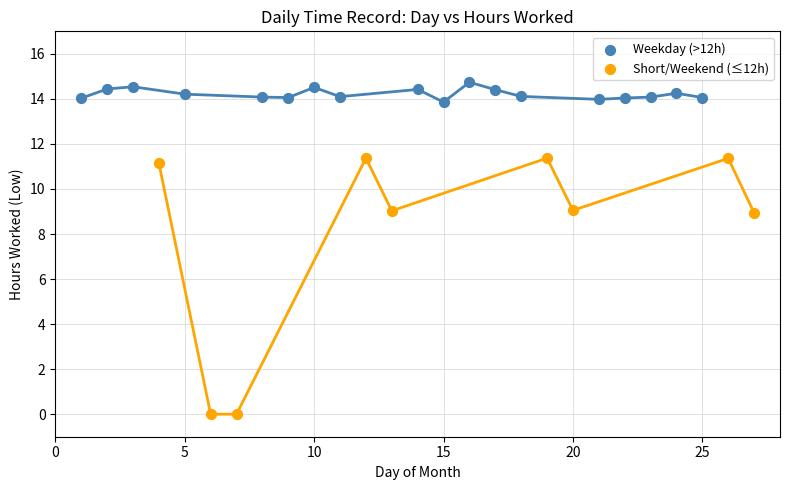

Which series reaches the minimum Y coordinate?

Short/Weekend (≤12h)